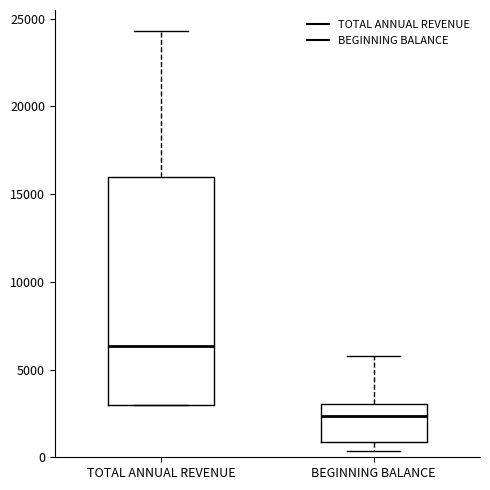

Which box is the tallest, from its lower edge to its upper edge?

TOTAL ANNUAL REVENUE